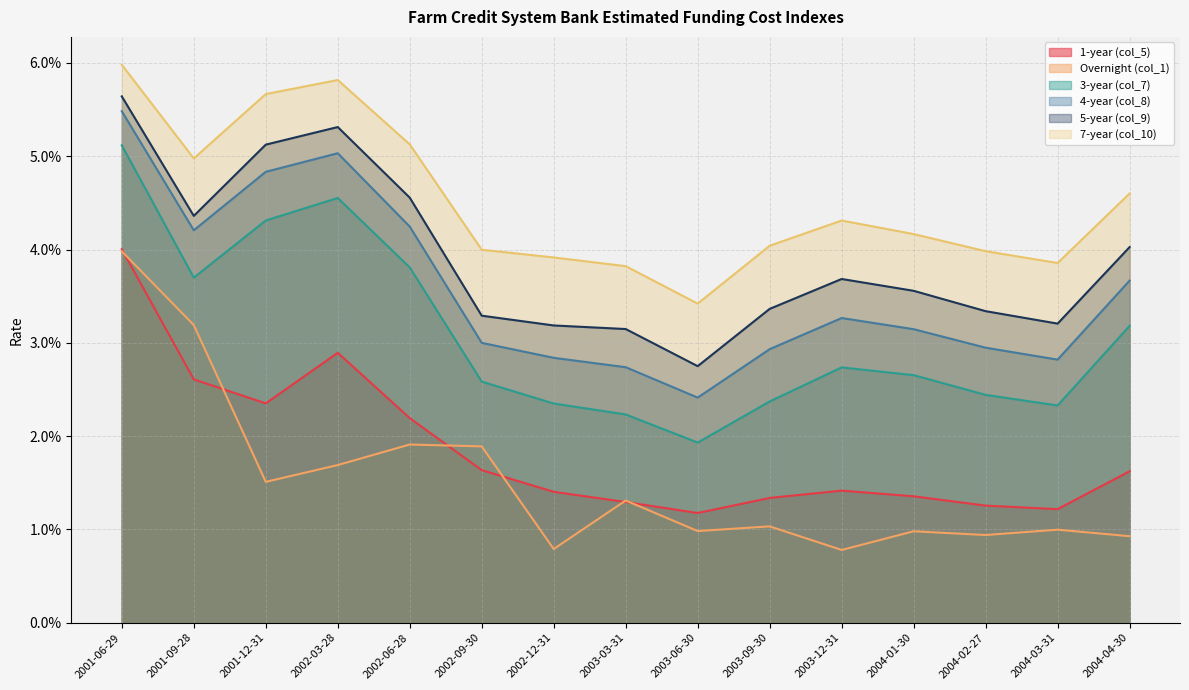

Which series has the largest total across all categories?

7-year (col_10)